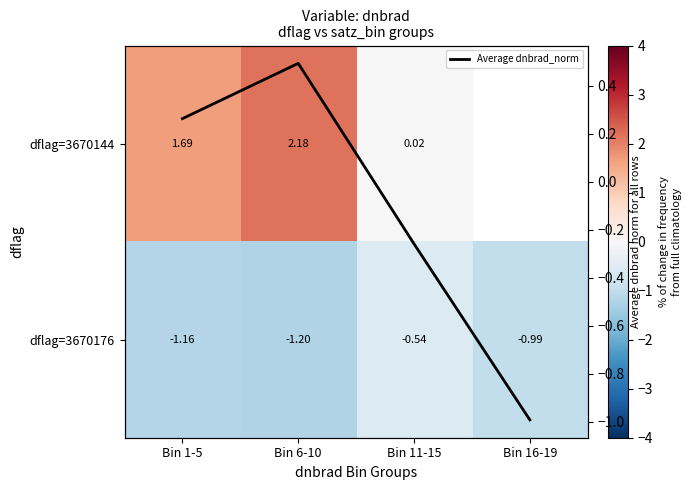

Where does the dflag=3670144 series first go above 2?

Bin 6-10